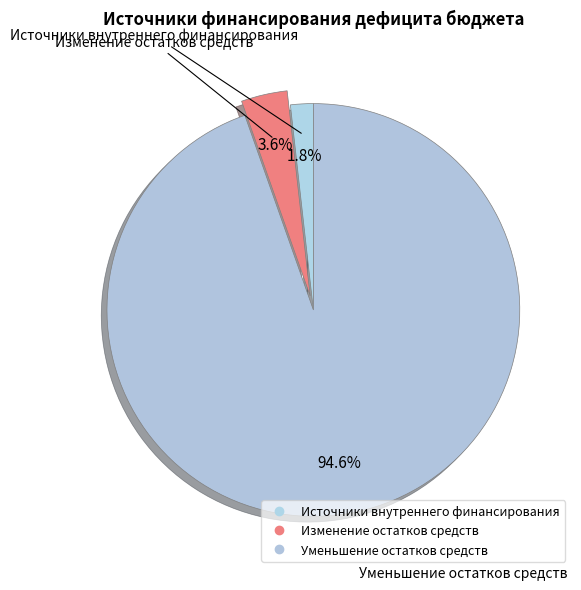

How many segments does this pie chart have?

3